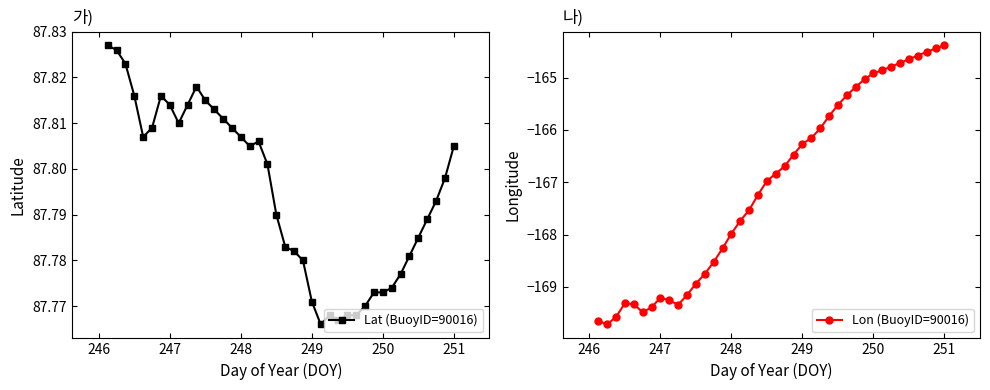

The value of Lat (BuoyID=90016) at 247 is 35.9. True or false?

False